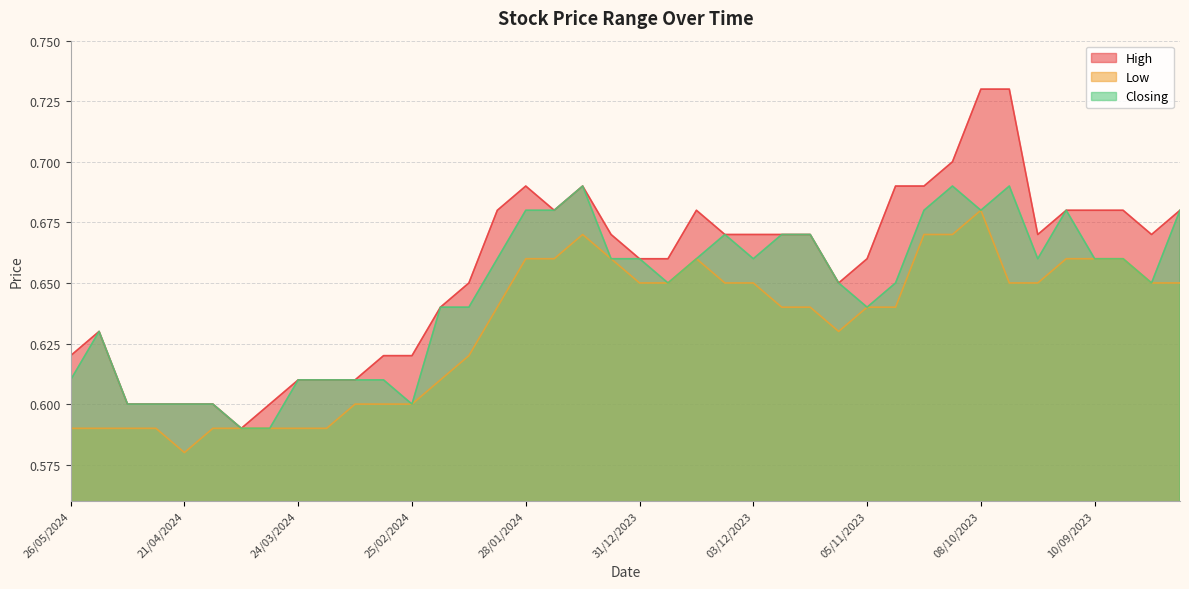

What is the maximum value for Low?

0.7